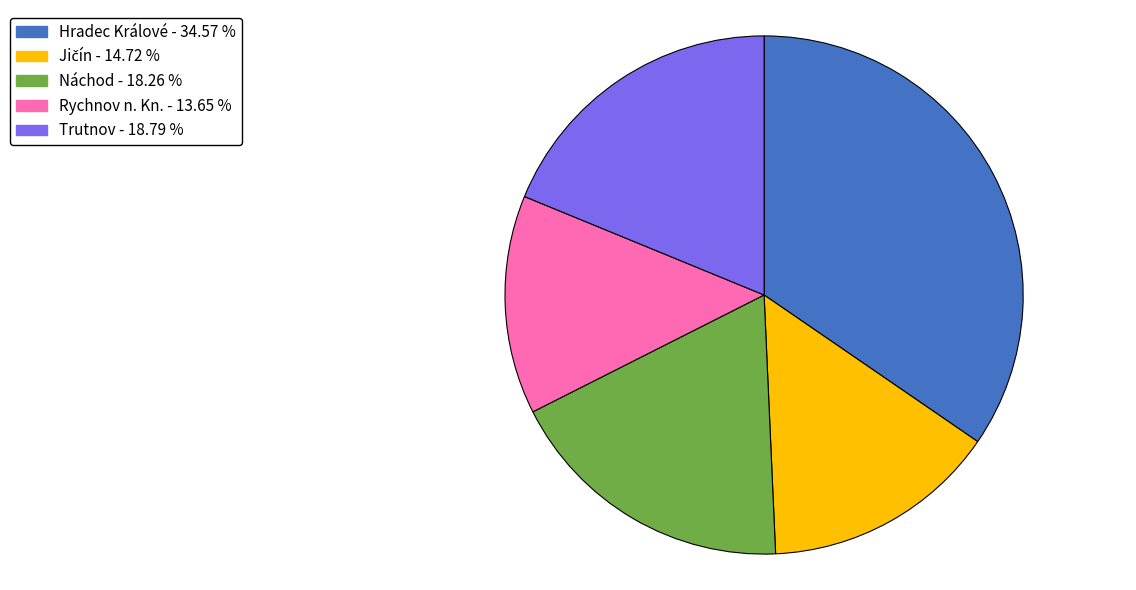

Between Hradec Králové and Trutnov, which is larger?

Hradec Králové